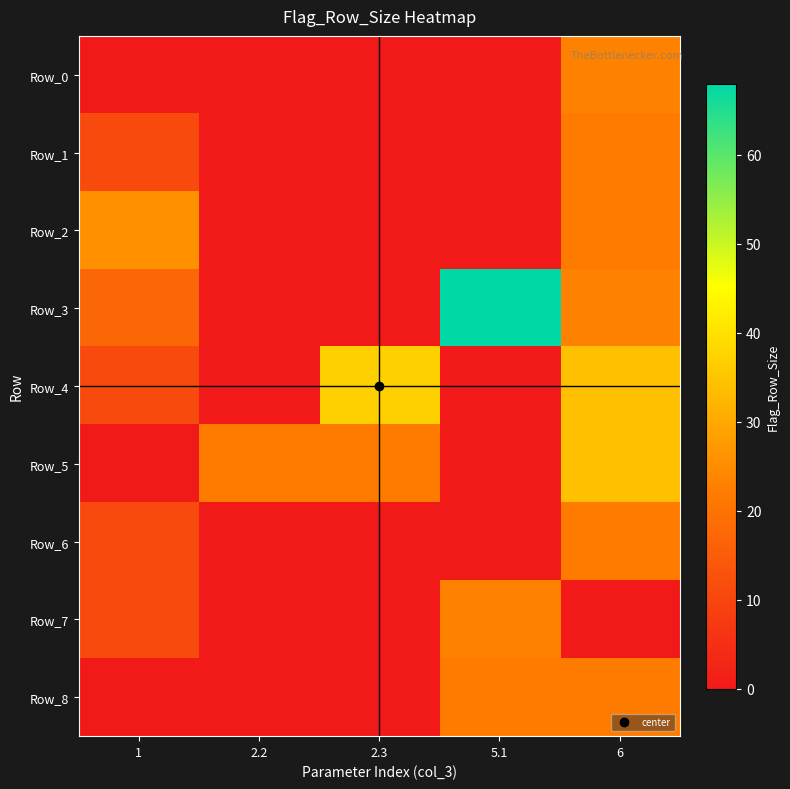

Reading right to left, what are all the values shown in this chart?

Row_0: 6=23	5.1=0	2.3=0	2.2=0	1=0
Row_1: 6=22	5.1=0	2.3=0	2.2=0	1=11
Row_2: 6=22	5.1=0	2.3=0	2.2=0	1=26
Row_3: 6=23	5.1=68	2.3=0	2.2=0	1=17
Row_4: 6=34	5.1=0	2.3=37	2.2=0	1=11
Row_5: 6=34	5.1=0	2.3=22	2.2=22	1=0
Row_6: 6=22	5.1=0	2.3=0	2.2=0	1=11
Row_7: 6=0	5.1=23	2.3=0	2.2=0	1=11
Row_8: 6=22	5.1=22	2.3=0	2.2=0	1=0